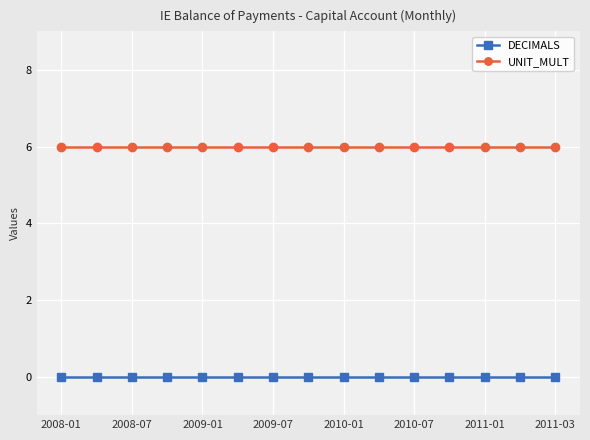

How many lines are shown in the chart?

2